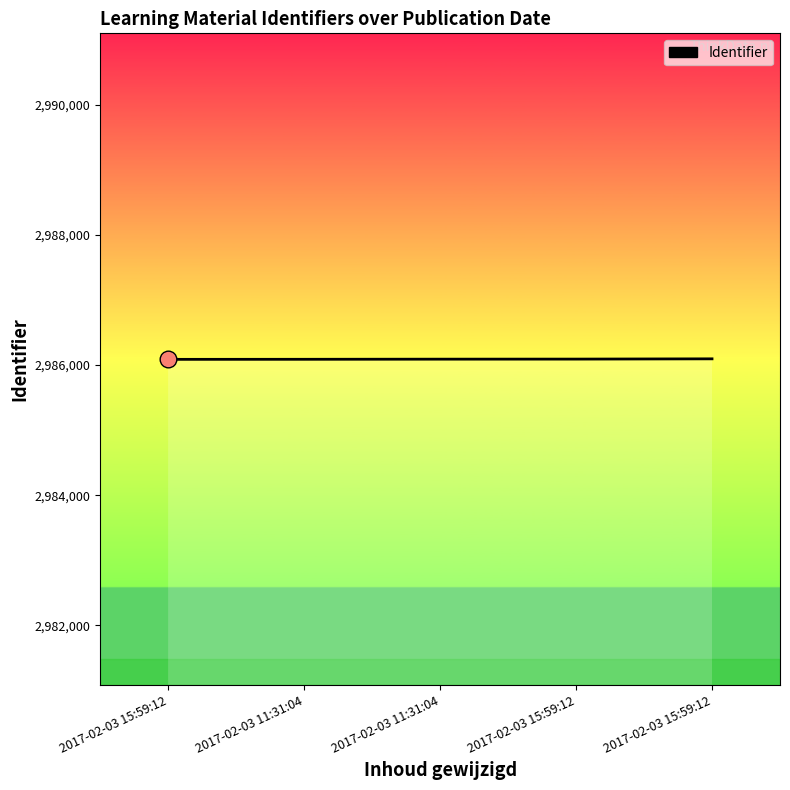

Does the chart display data point markers on the line(s)?

No